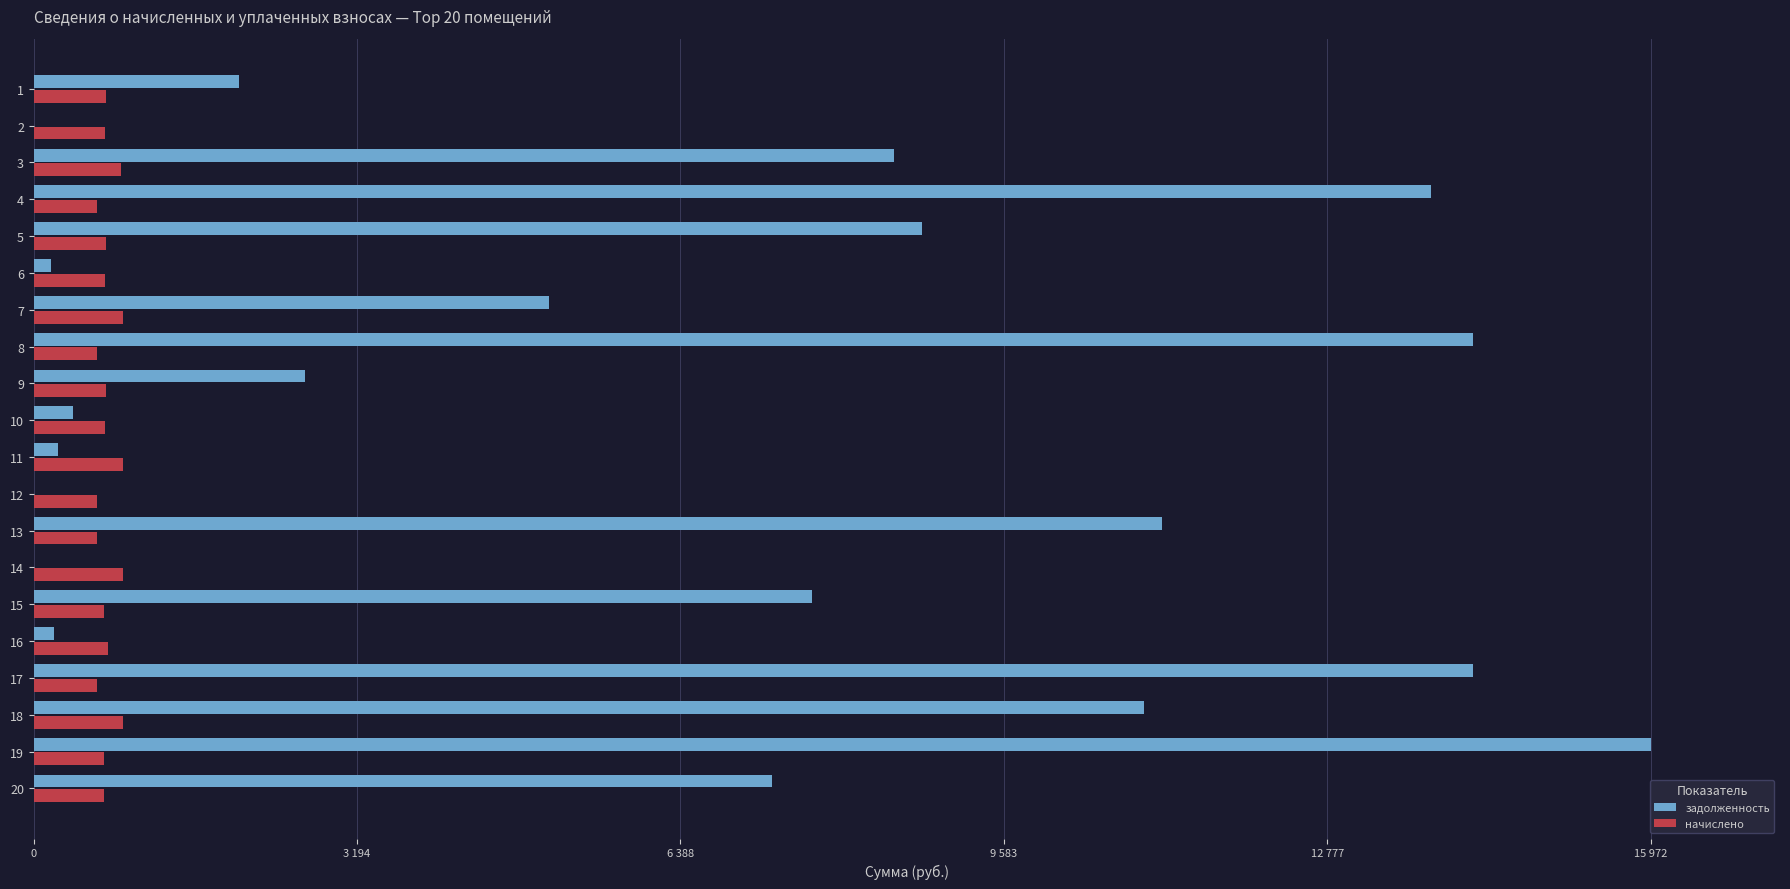

What are all the series names shown in the legend?

задолженность, начислено